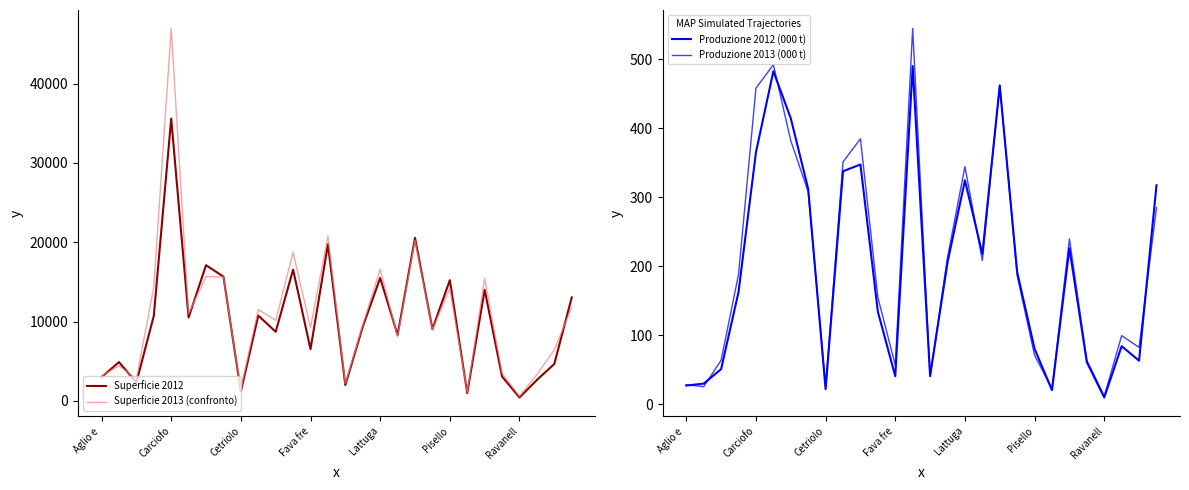

The value of Superficie 2013 (confronto) at Lattuga is 9919. True or false?

False